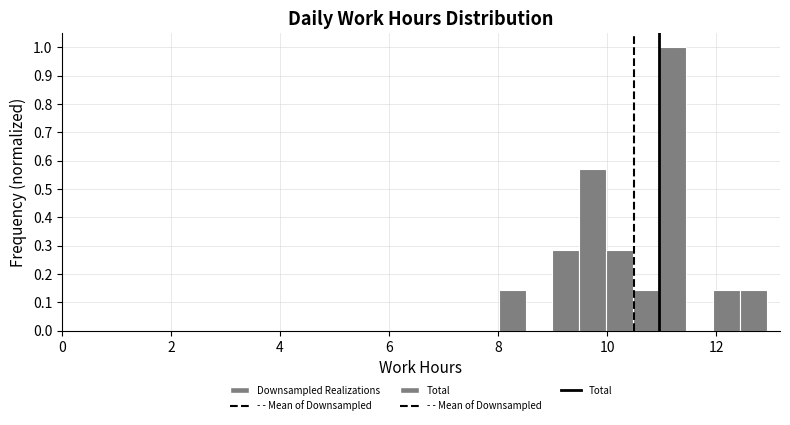

Read against the x-axis, roughly where is the centre of the tallest bar?

11.2